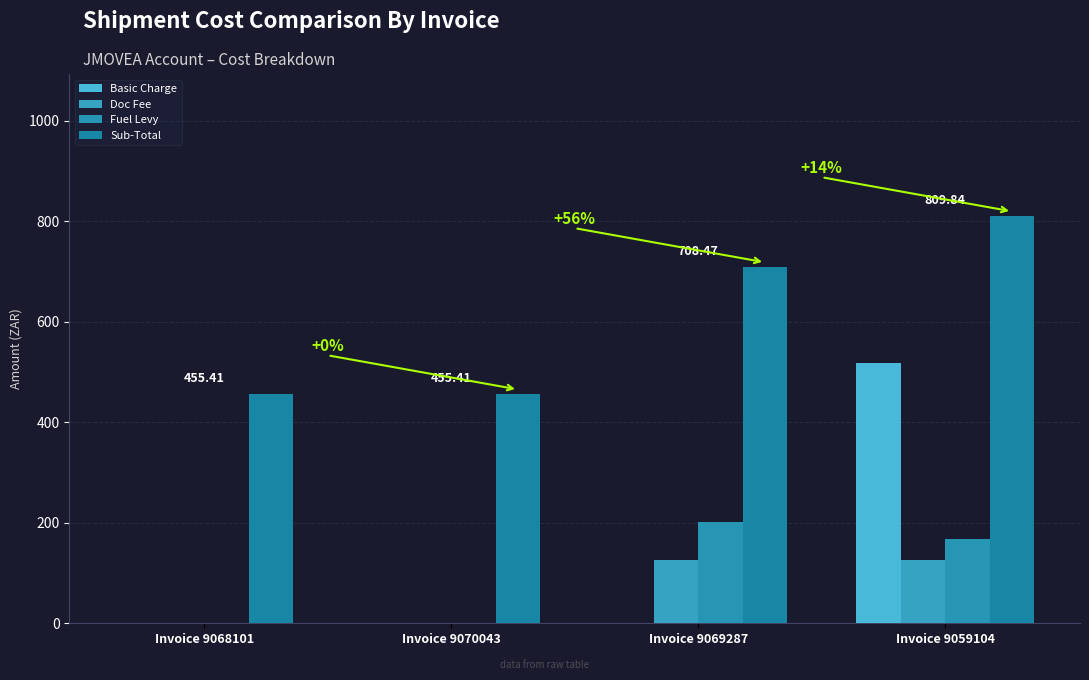

Are the bars horizontal?

No